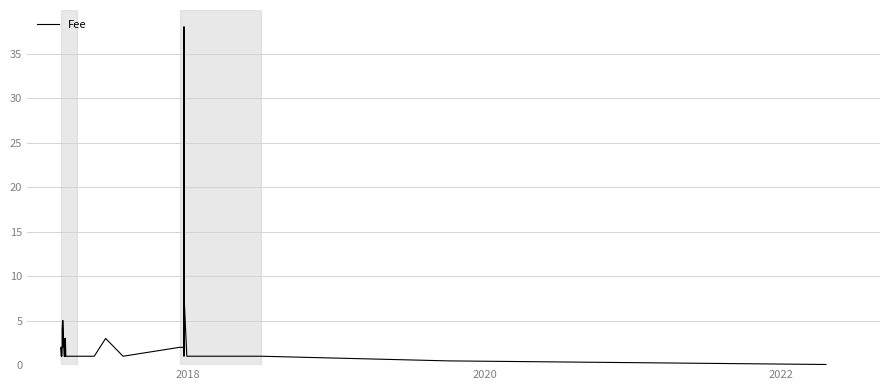

What is the sum of all values?

111.6